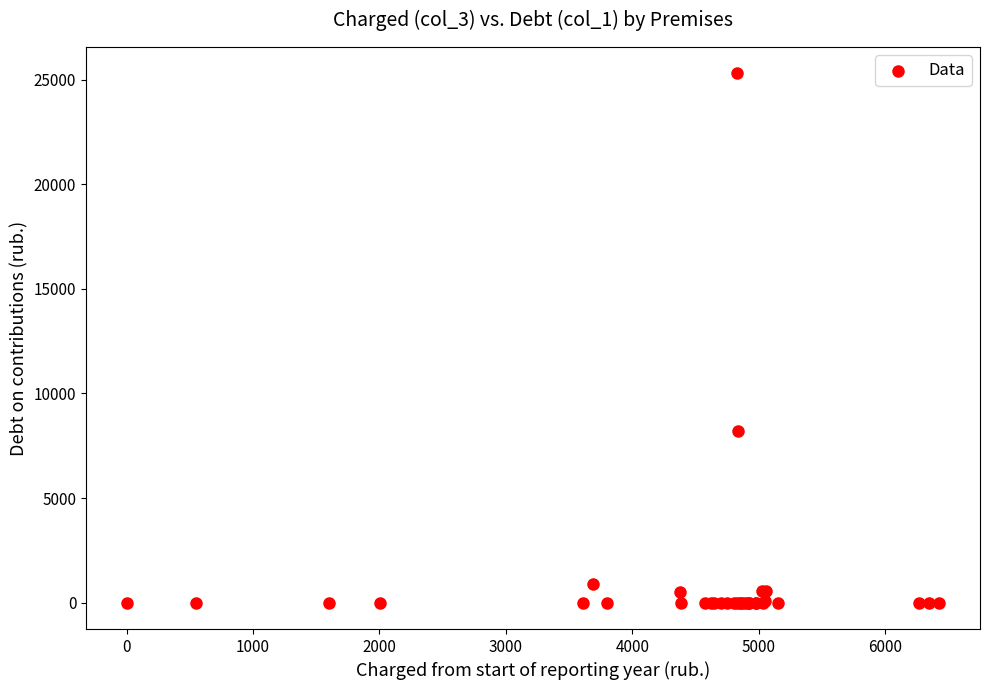

What Y value in the scatter plot is closest to 12649?

8181.6